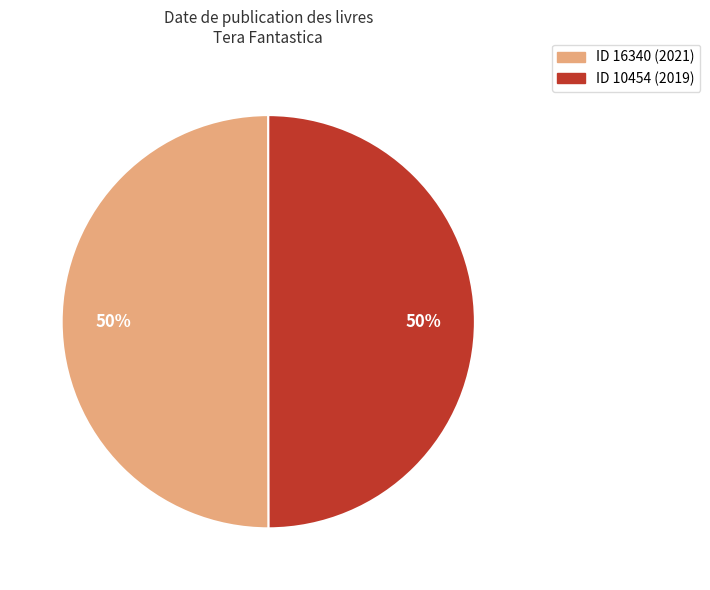

To the nearest percent, what is the average slice percentage?

50%